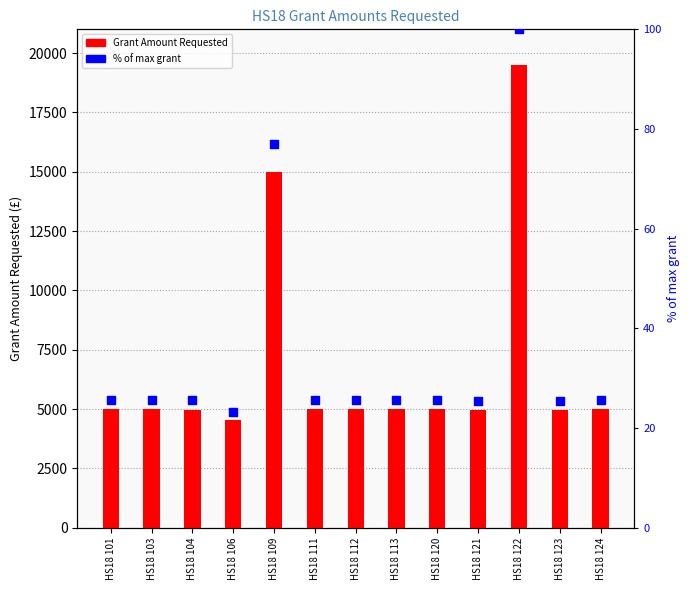

What is the total value across all series at HS18 109?

15077.0